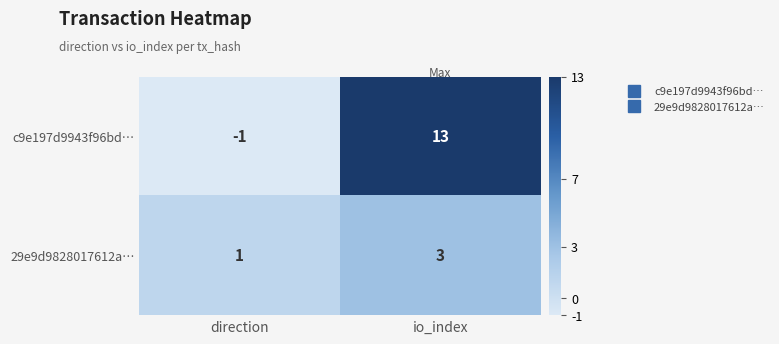

Which label corresponds to the largest value in the chart?

io_index